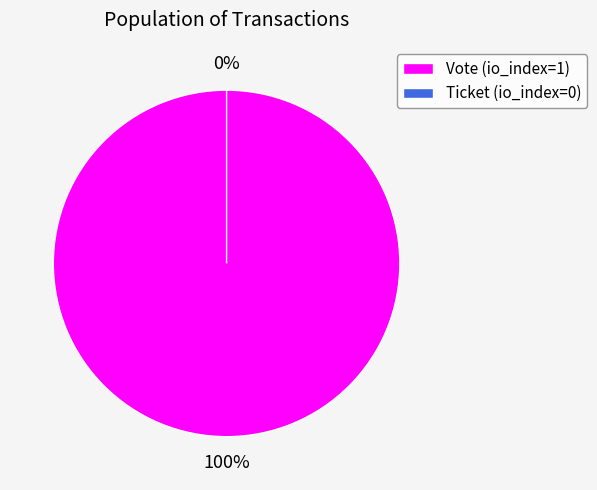

To the nearest percent, what is the difference between the Ticket (io_index=0) and Vote (io_index=1) slice percentages?

100%